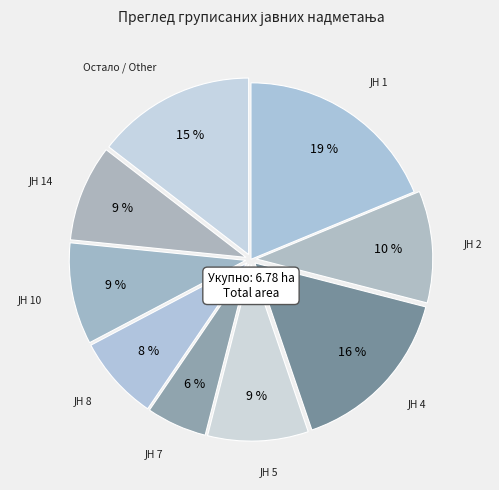

What percentage is the Остало / Other slice, to the nearest percent?

15%